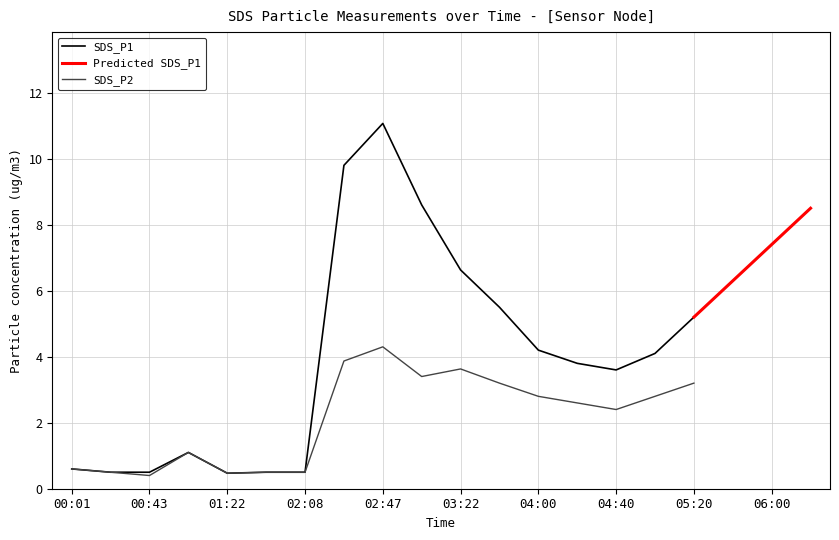

At how many categories does at least one series exceed 1?

14